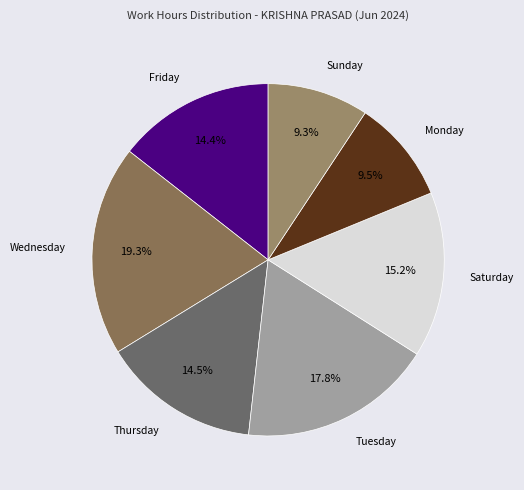

Does any single category account for the majority?

No